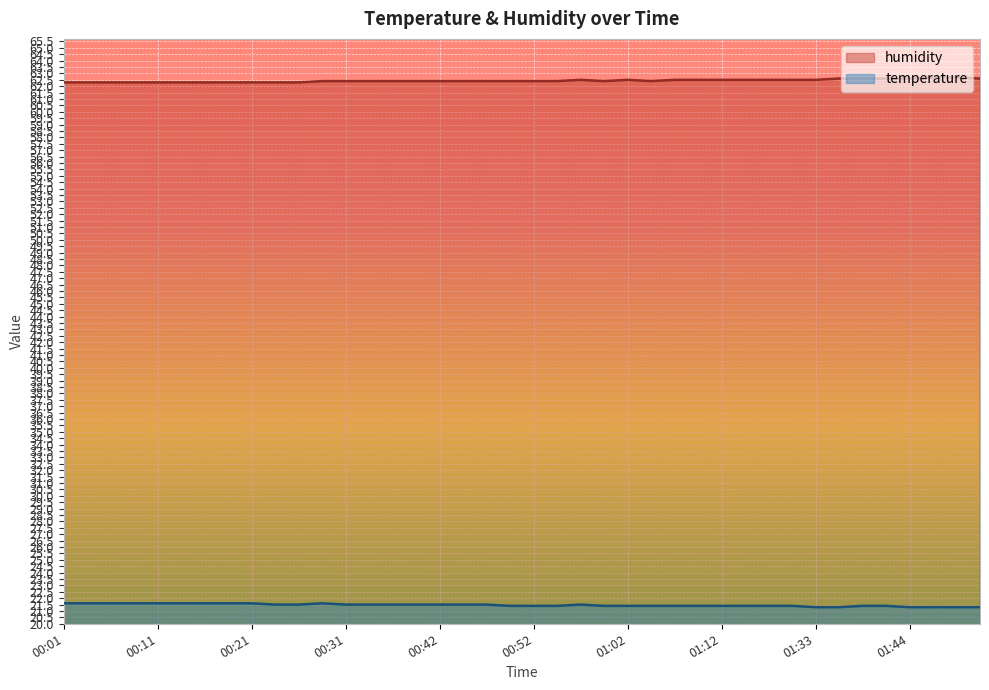

True or false: temperature and humidity intersect in this chart.

False